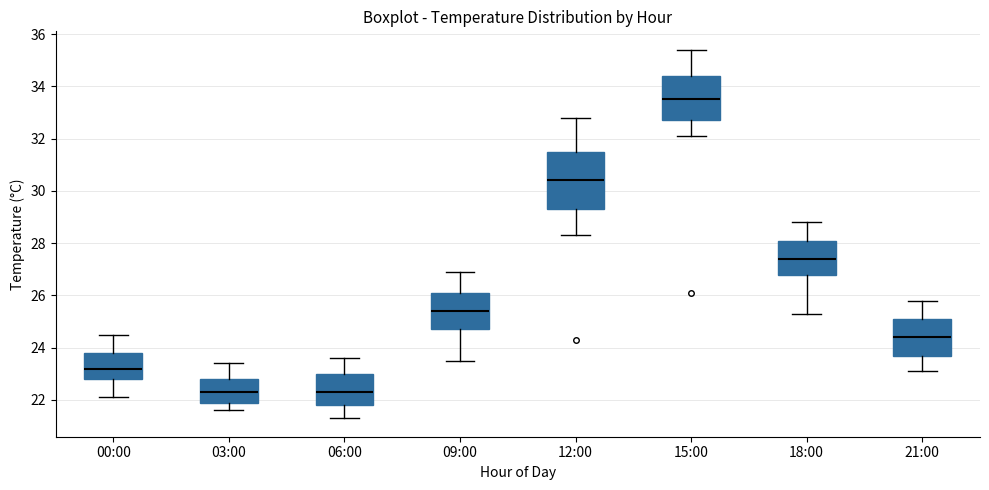

Reading left to right, read every box against the y-axis: the position of its median line, the range the box covers, and the ends of its whiskers. The values are not printed on the chart, so give them approximately, as read against the axis.

00:00: median 23.2, box 22.8 to 23.8, whiskers 22.2 to 24.6
03:00: median 22.4, box 22.0 to 22.8, whiskers 21.6 to 23.4
06:00: median 22.4, box 21.8 to 23.0, whiskers 21.4 to 23.6
09:00: median 25.4, box 24.8 to 26.2, whiskers 23.6 to 27.0
12:00: median 30.4, box 29.4 to 31.6, whiskers 28.4 to 32.8
15:00: median 33.6, box 32.8 to 34.4, whiskers 32.2 to 35.4
18:00: median 27.4, box 26.8 to 28.2, whiskers 25.4 to 28.8
21:00: median 24.4, box 23.8 to 25.2, whiskers 23.2 to 25.8